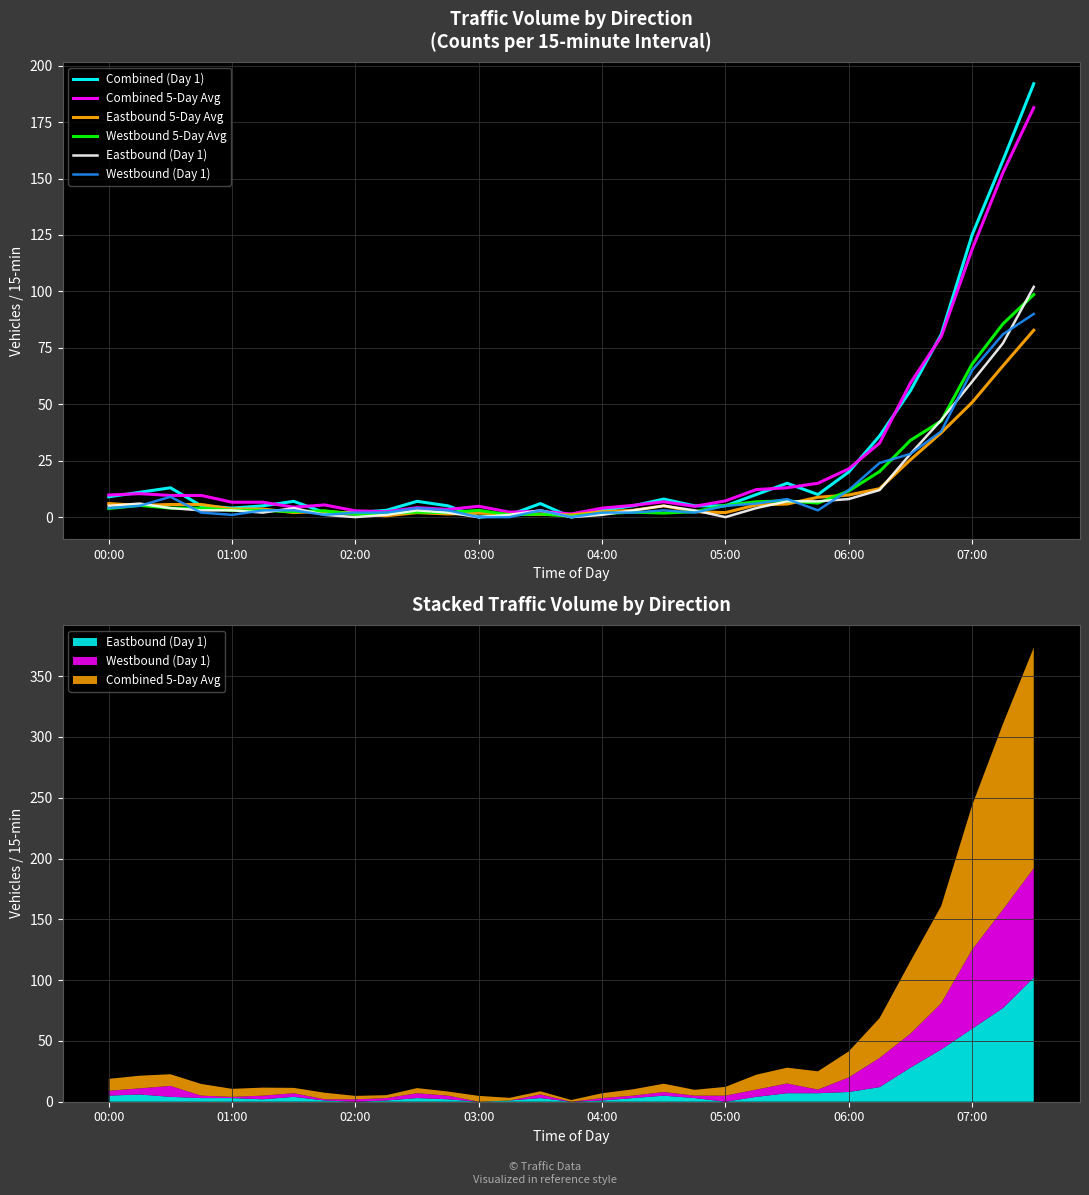

True or false: Combined (Day 1) has a value of 21.7 at 25.

False